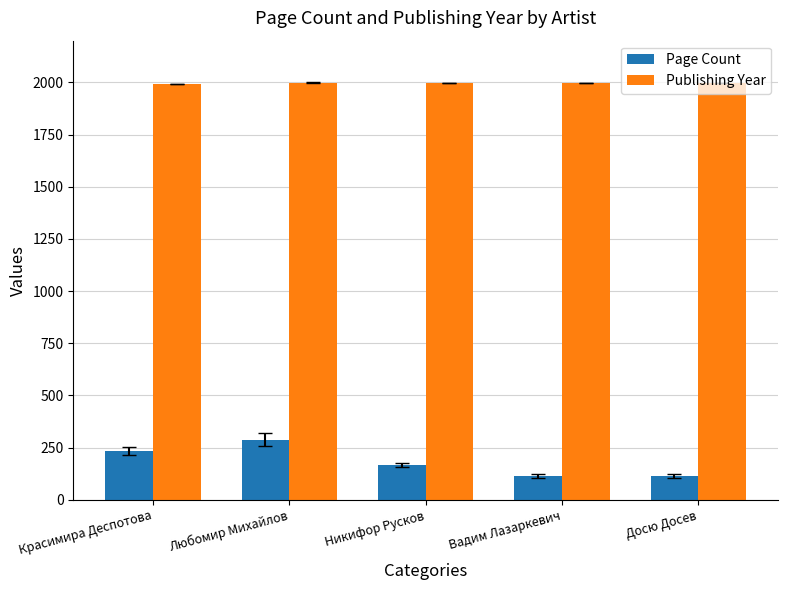

Where does the Publishing Year series first go above 1997?

Любомир Михайлов